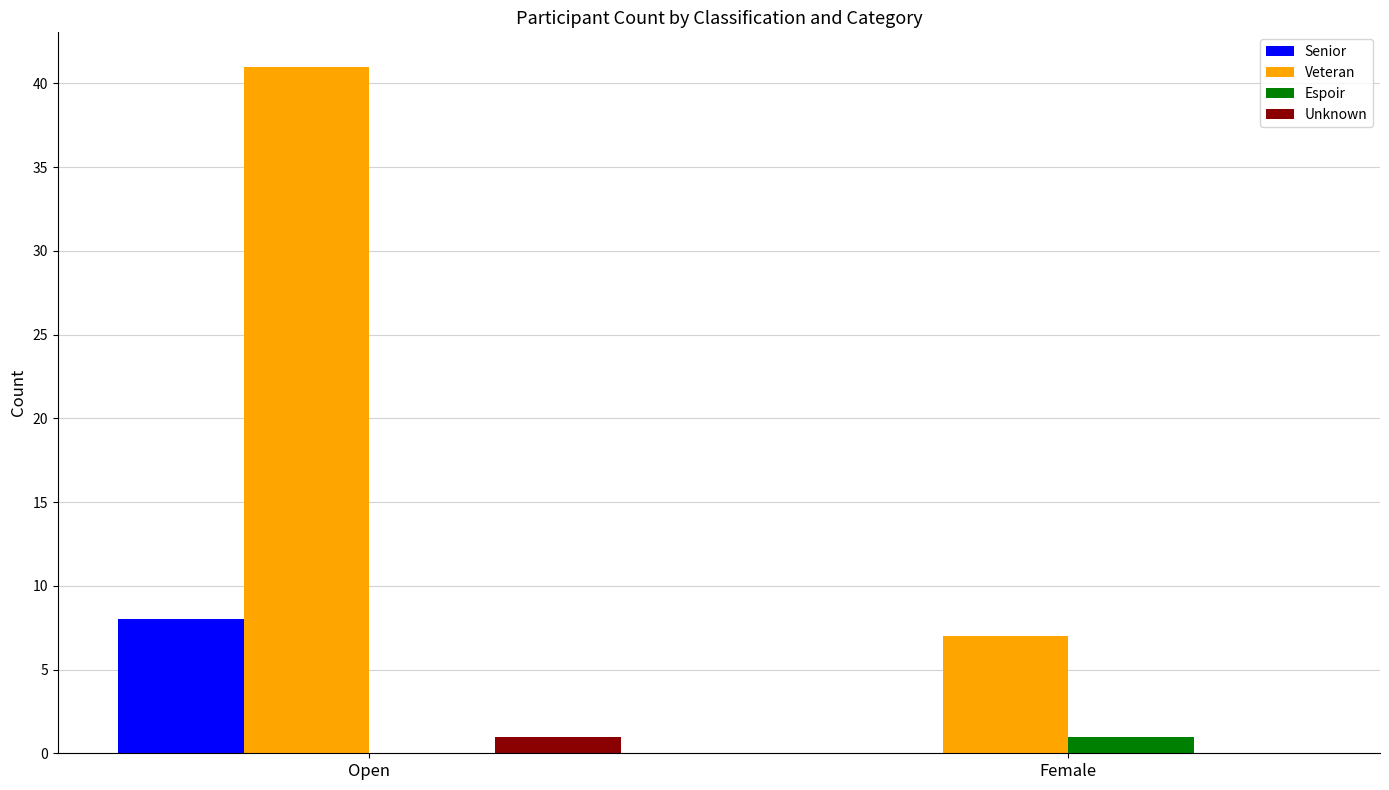

Which series changed the most between Open and Female?

Veteran